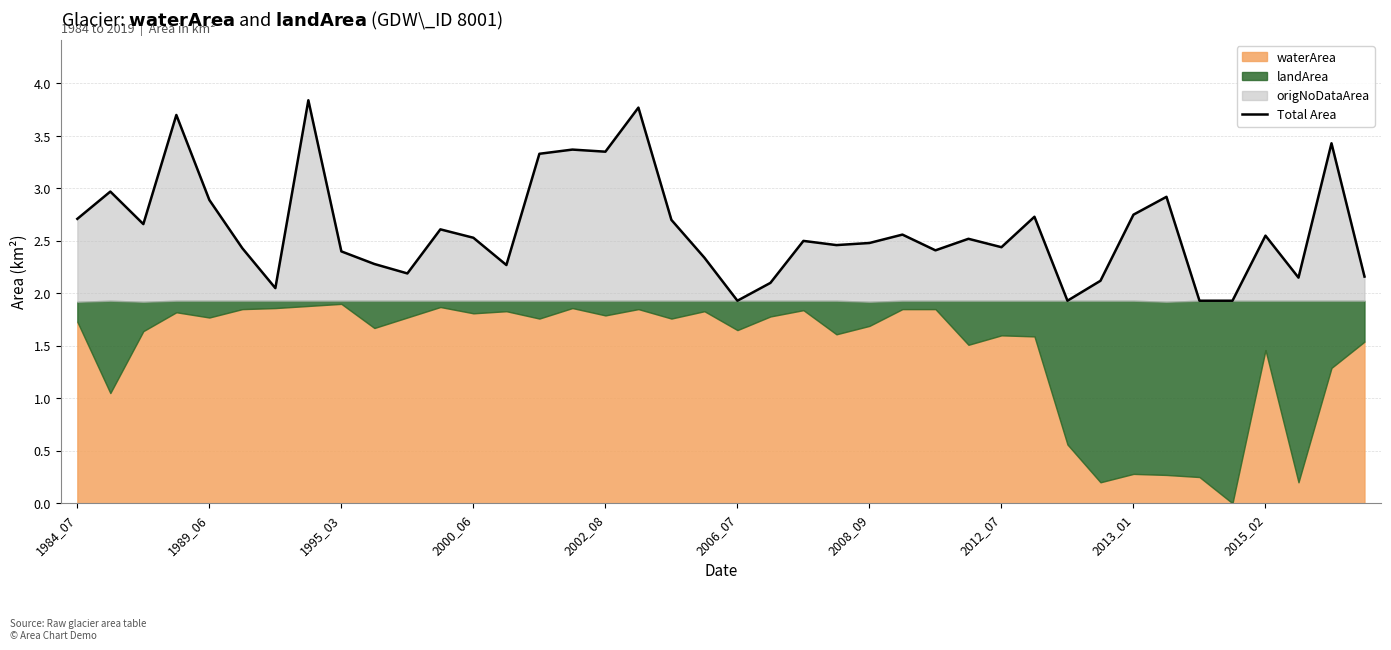

What is the sum of the values at 2000_06 and 28?

6.1